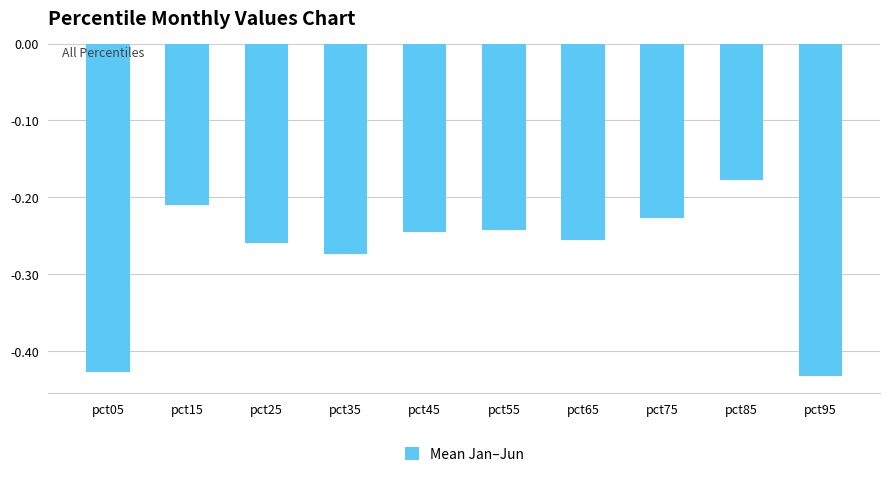

What is the sum of the values at pct25 and pct35?

-0.5